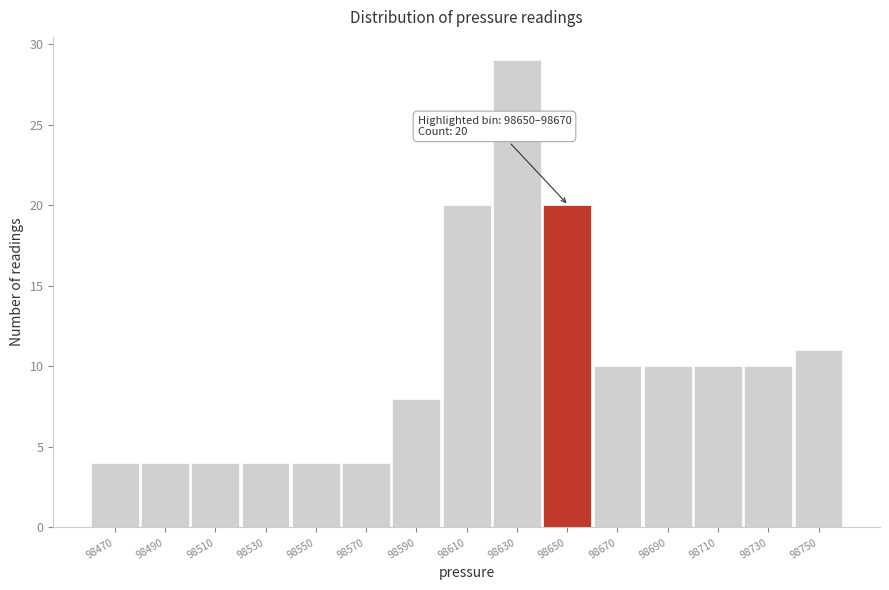

Reading right to left, extract all data points from this chart.

11	10	10	10	10	20	29	20	8	4	4	4	4	4	4